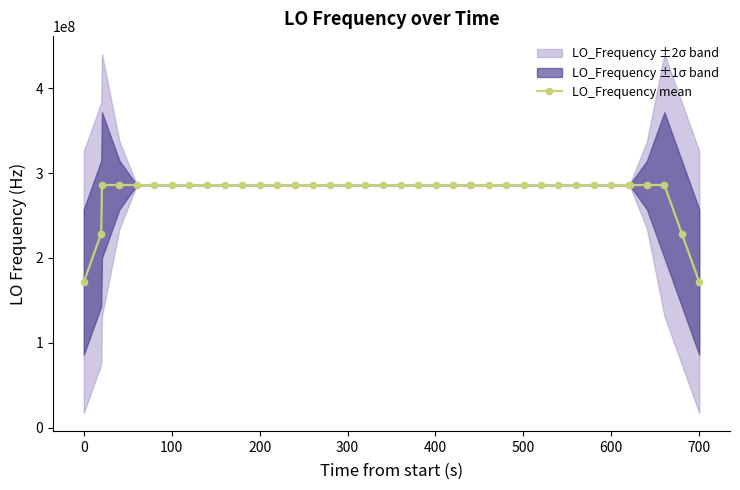

What is the average value?

277465590.8